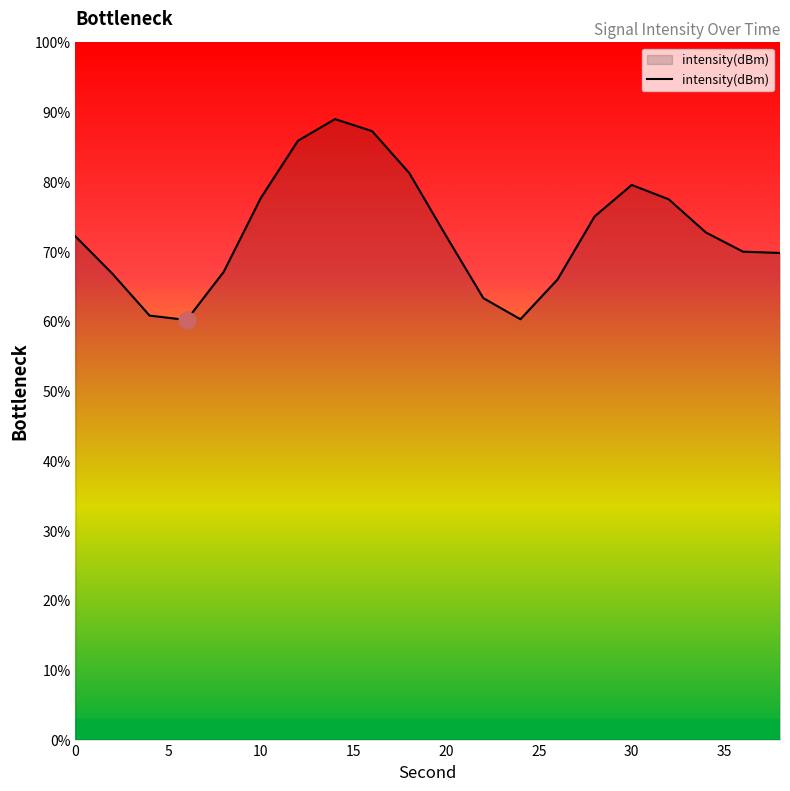

What is the maximum value shown in the chart?

89.0